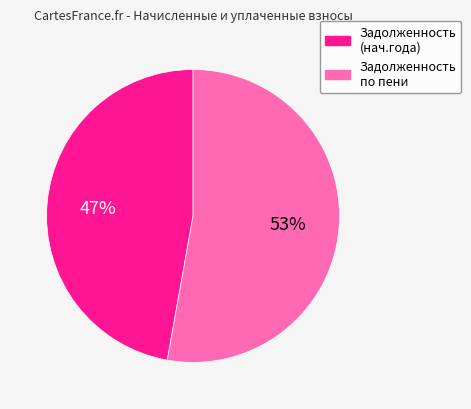

How many slices are in this pie chart?

2